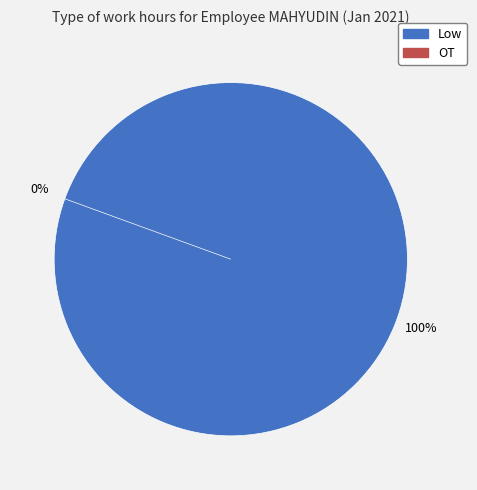

Do 10 and 4 together represent more than half of the pie?

No